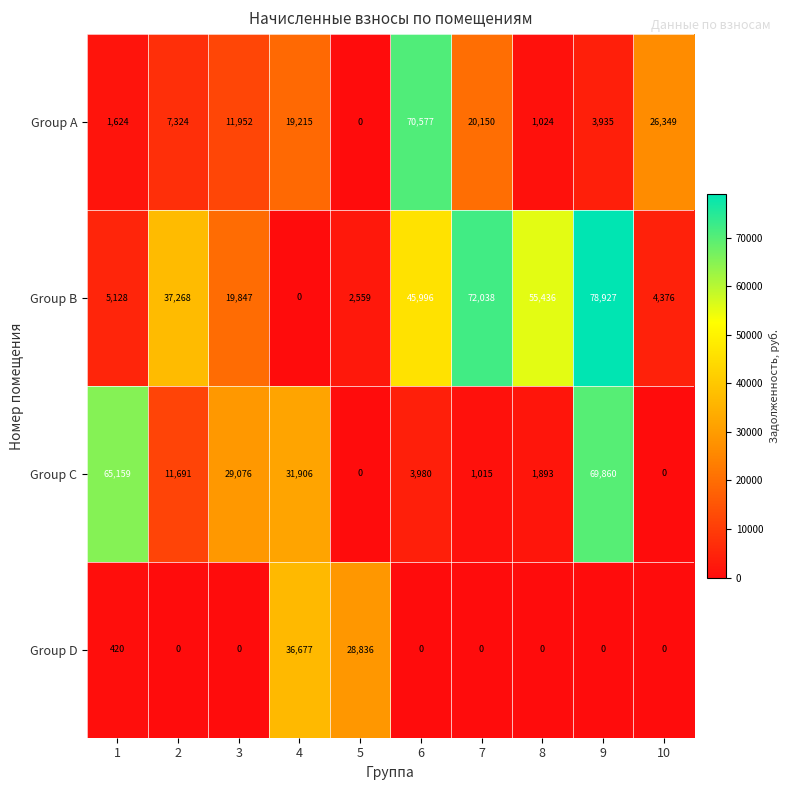

How many values in the Group D series exceed 0?

3